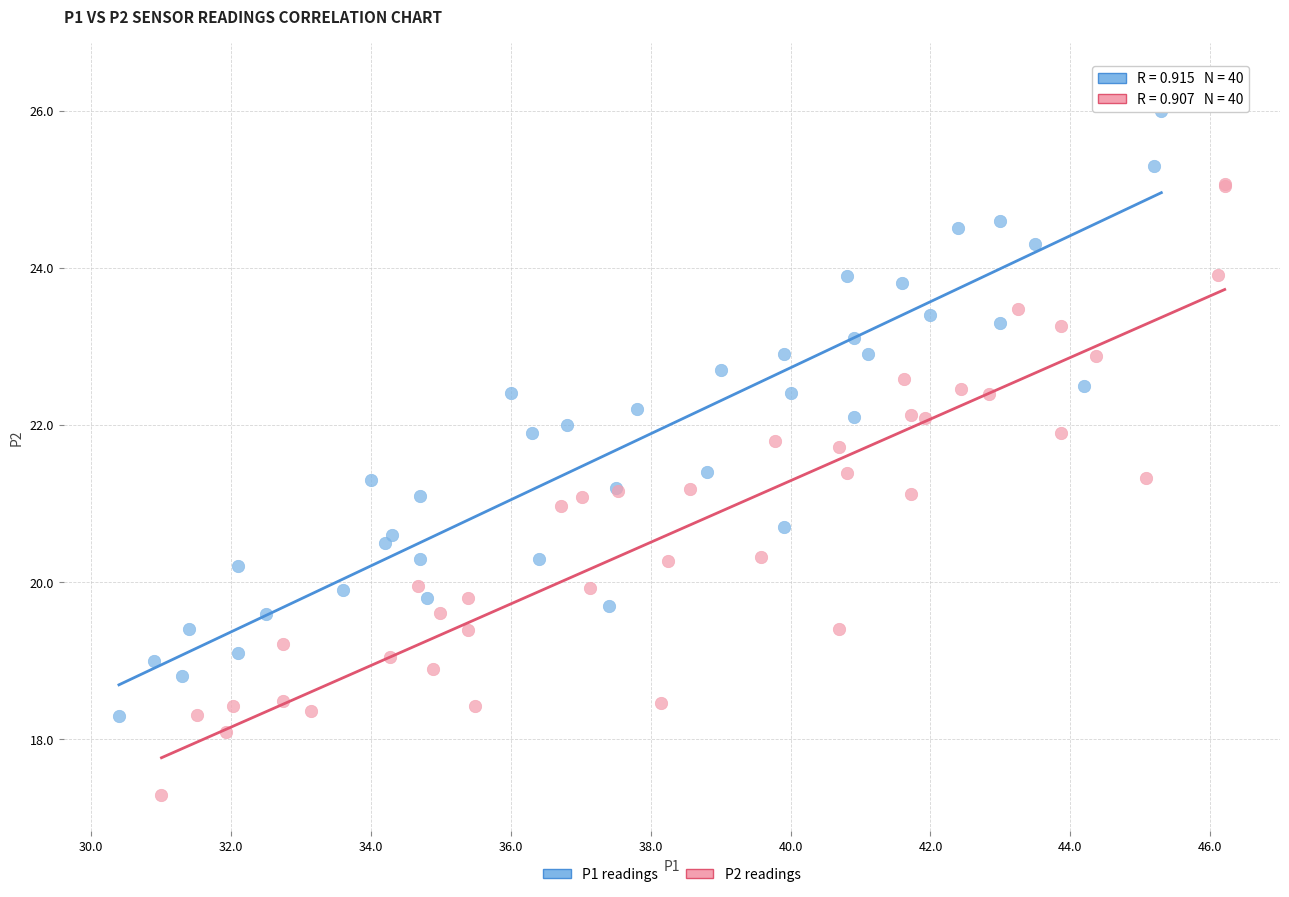

Which series contains the lowest Y value?

P2 readings